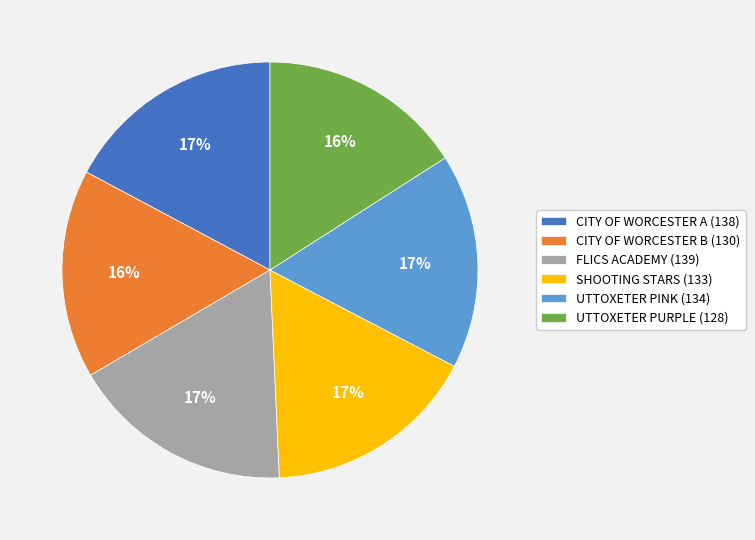

Is it true that CITY OF WORCESTER B is 28% of the pie?

False